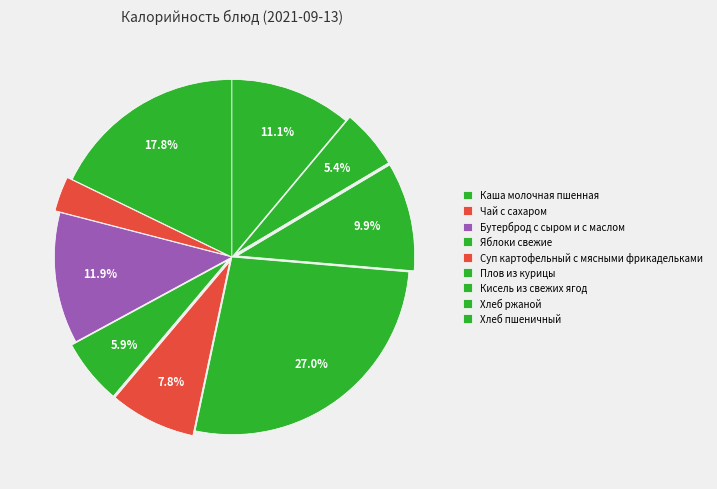

Count the number of slices in the pie.

9